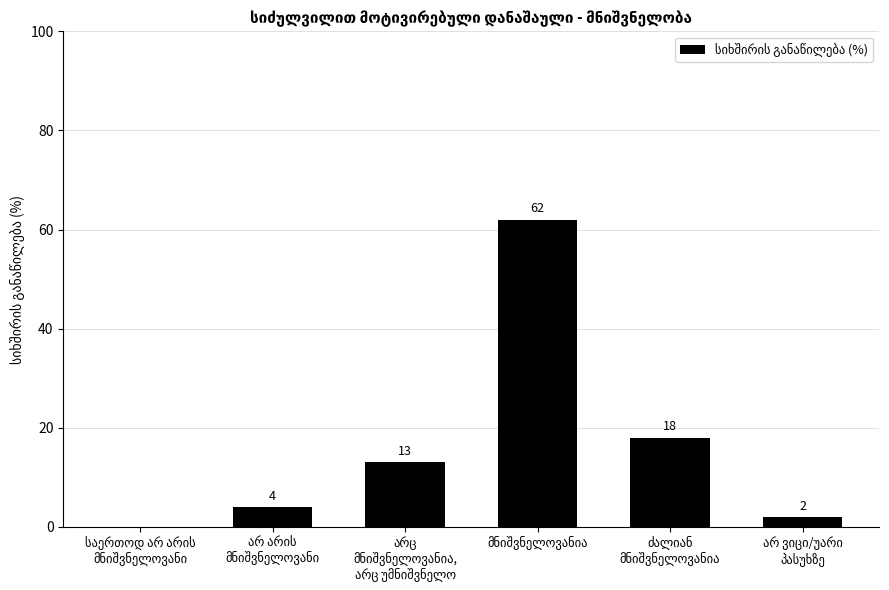

What is the sum of all values?

99